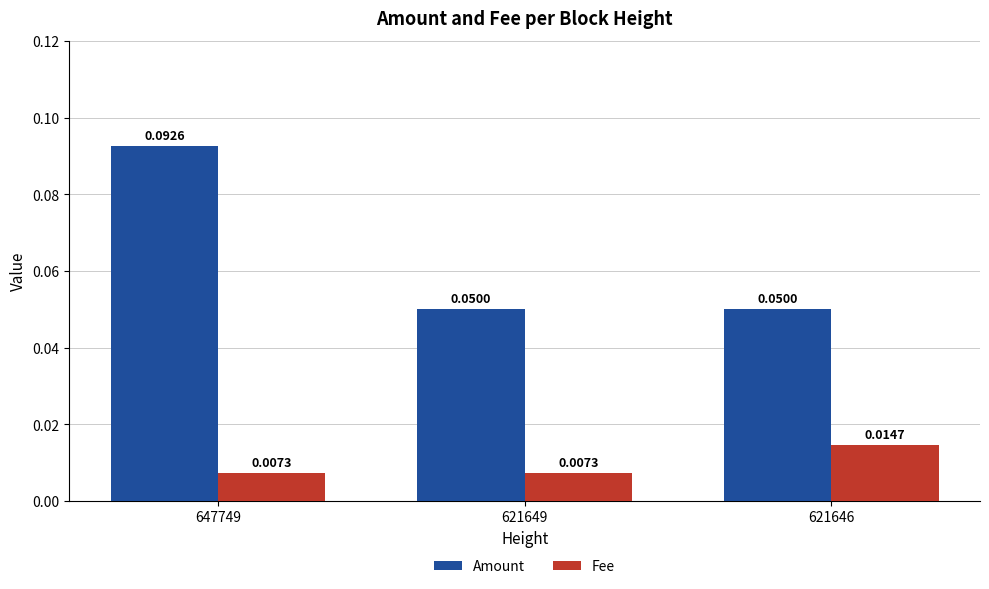

Are the bars grouped side by side (vs. stacked)?

Yes